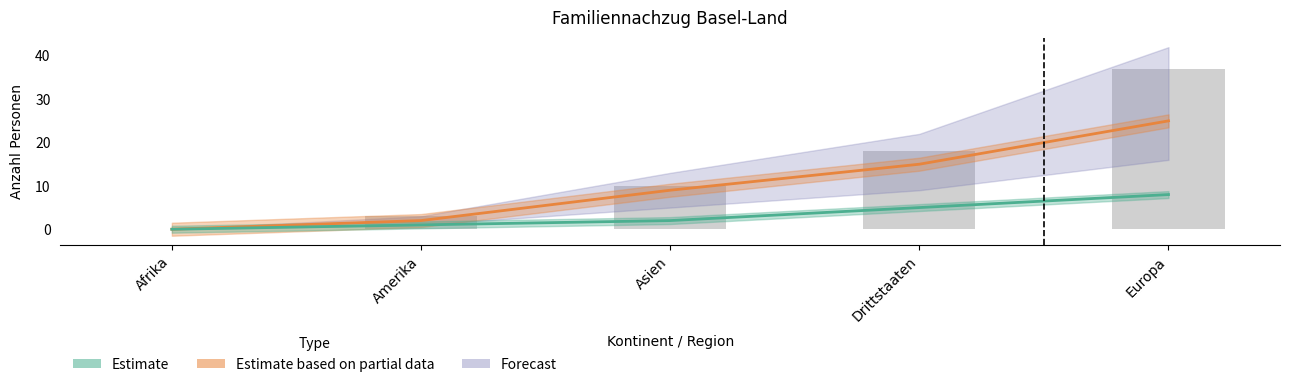

Rank the categories by value from lowest to highest.

Afrika, Amerika, Asien, Drittstaaten, Europa